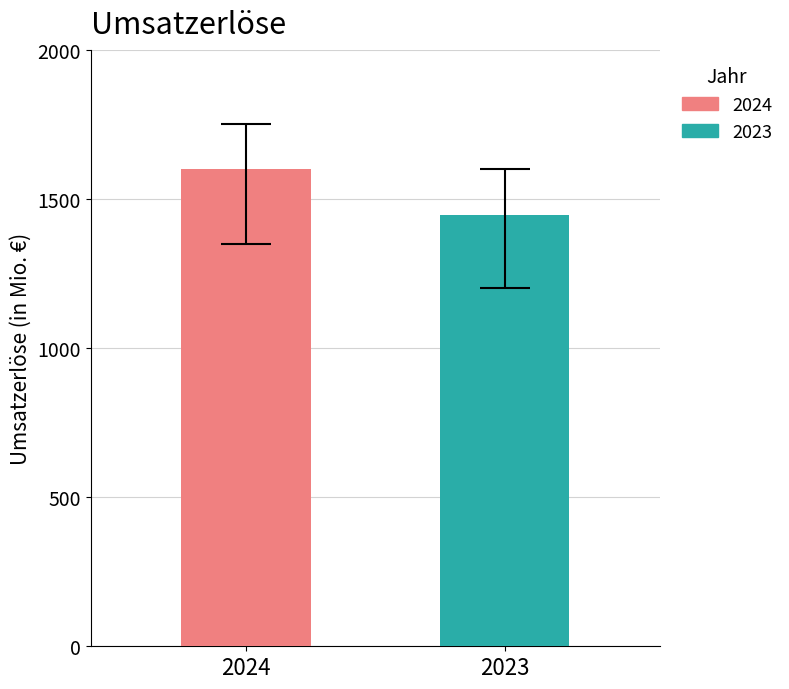

Rank the series by their maximum value, from highest to lowest.

2024, 2023